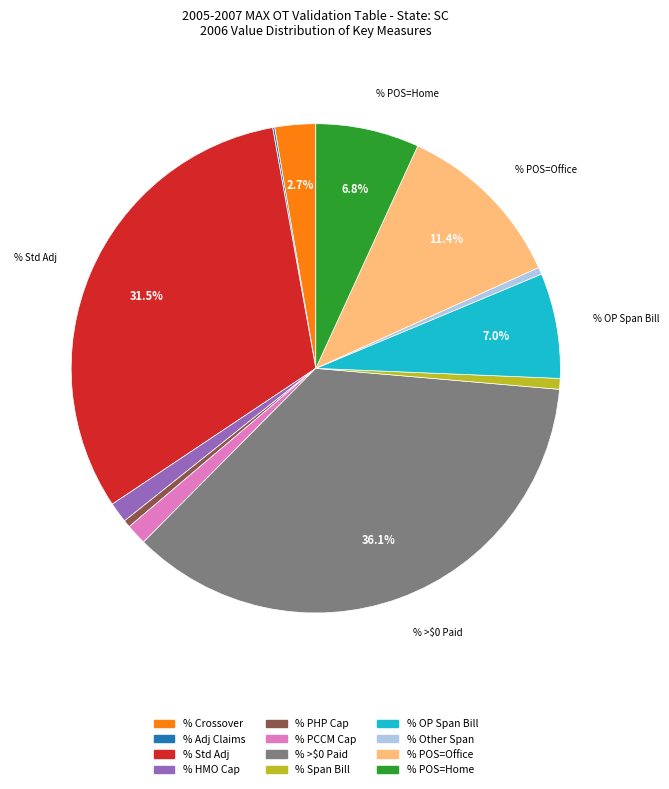

Does any single category account for the majority?

No